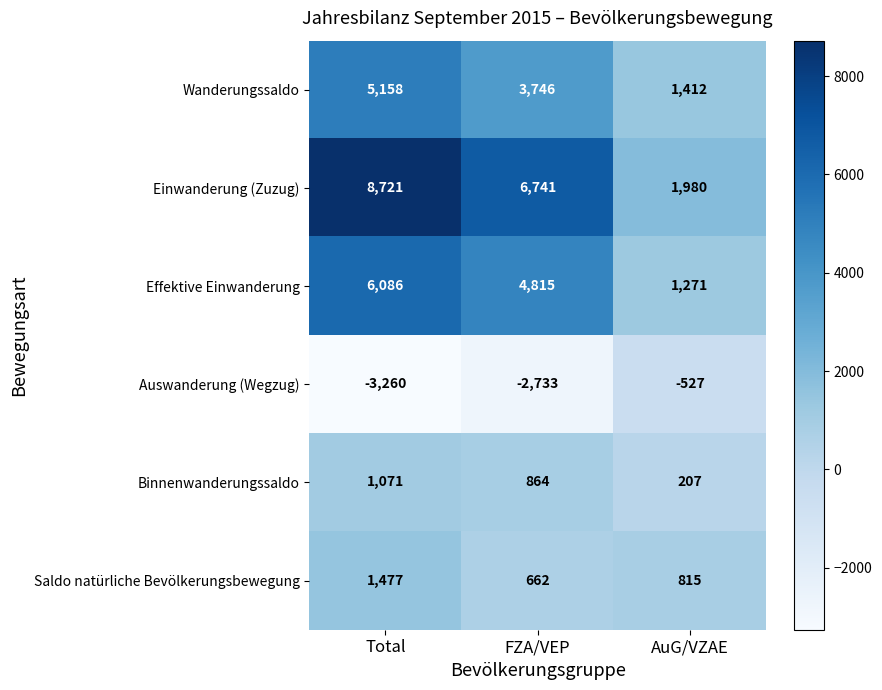

What is the sum of the Saldo natürliche Bevölkerungsbewegung values at Total and FZA/VEP?

2139